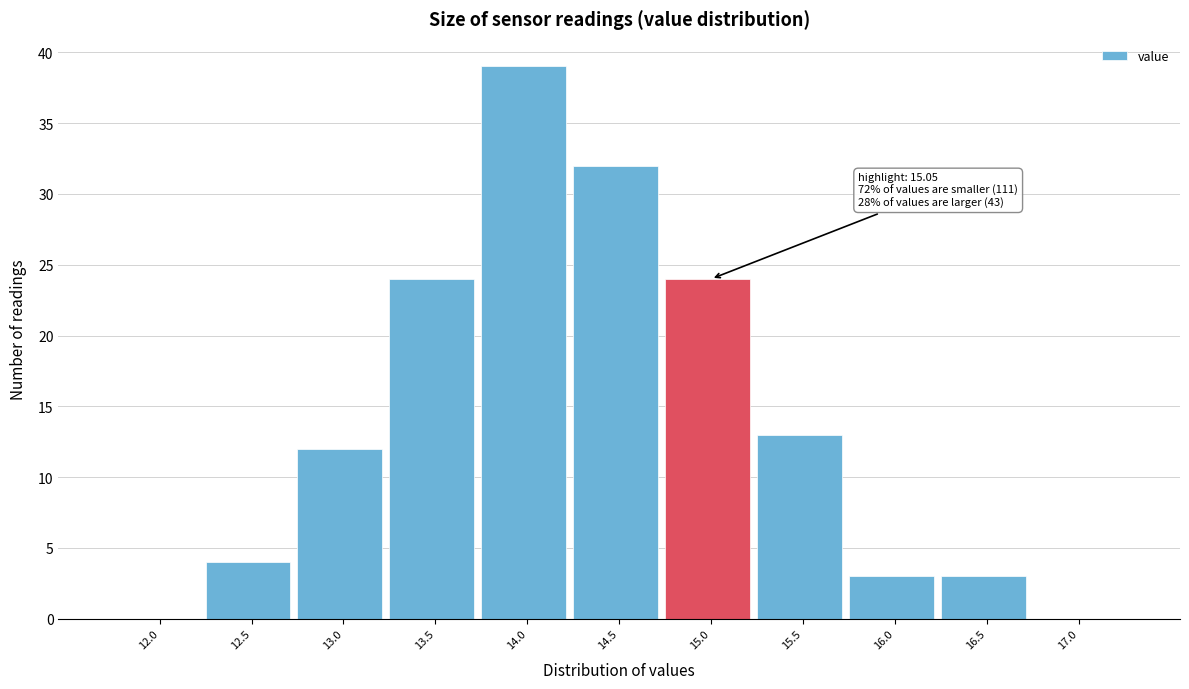

Reading left to right, transcribe all the data shown in this chart.

12.0=0	12.5=4	13.0=12	13.5=24	14.0=39	14.5=32	15.0=24	15.5=13	16.0=3	16.5=3	17.0=0